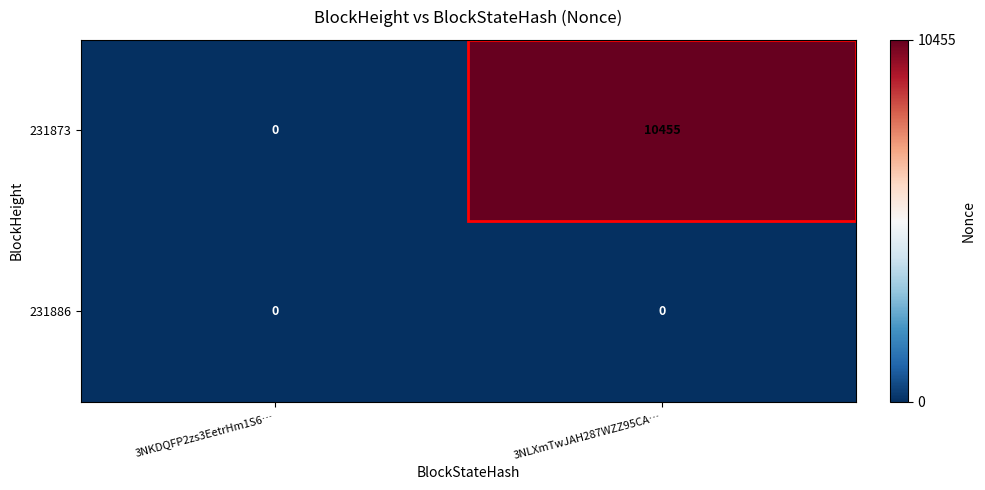

True or false: 231873 has a value of 18482 at 3NLXmTwJAH287WZZ95CA….

False